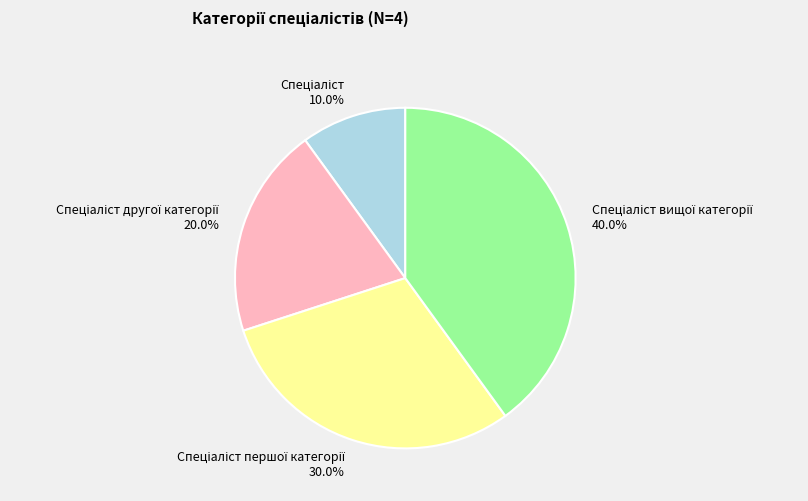

Is there a majority slice in this chart?

No